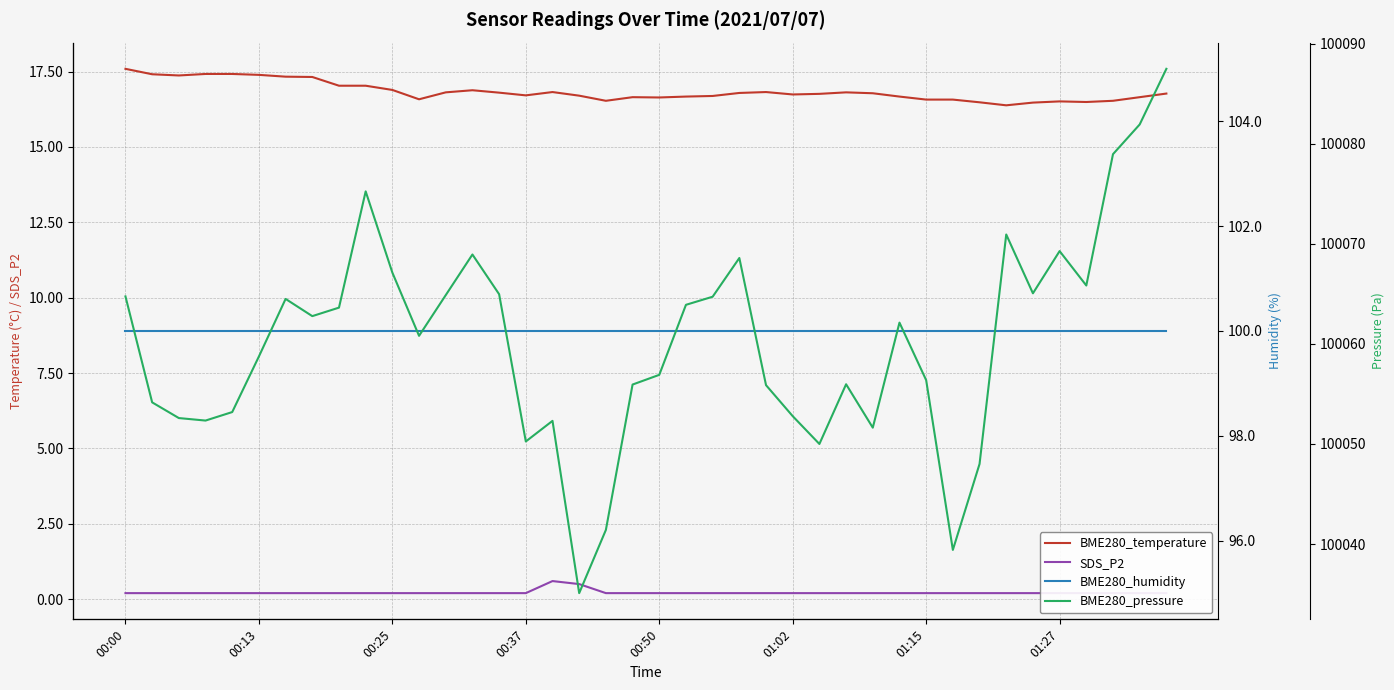

At how many categories does at least one series exceed 70102?

40